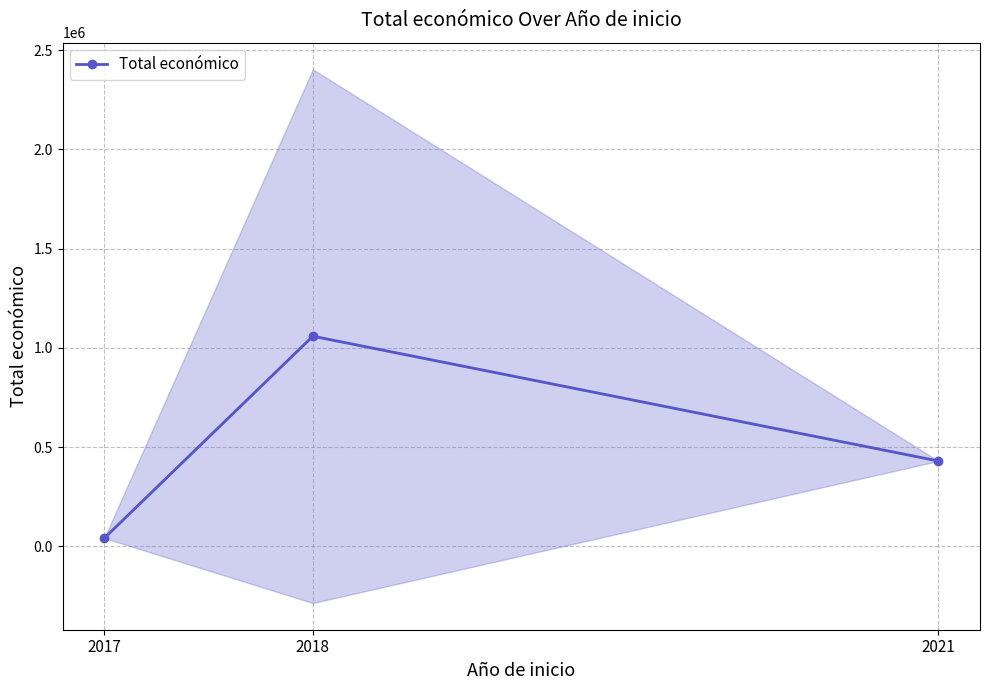

List the labels in order of value, largest first.

2018, 2021, 2017